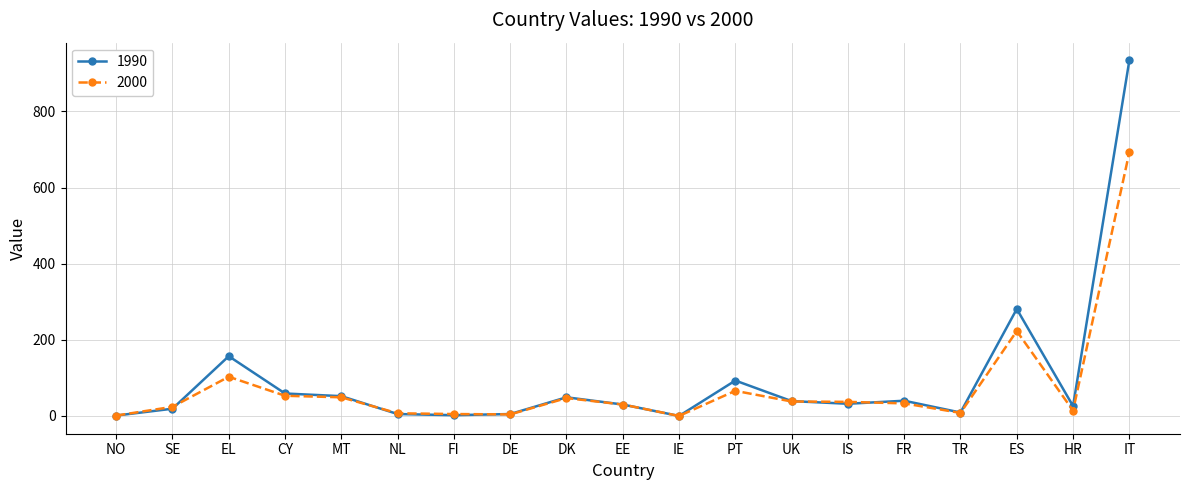

True or false: 1990 has a value of 59 at CY.

True